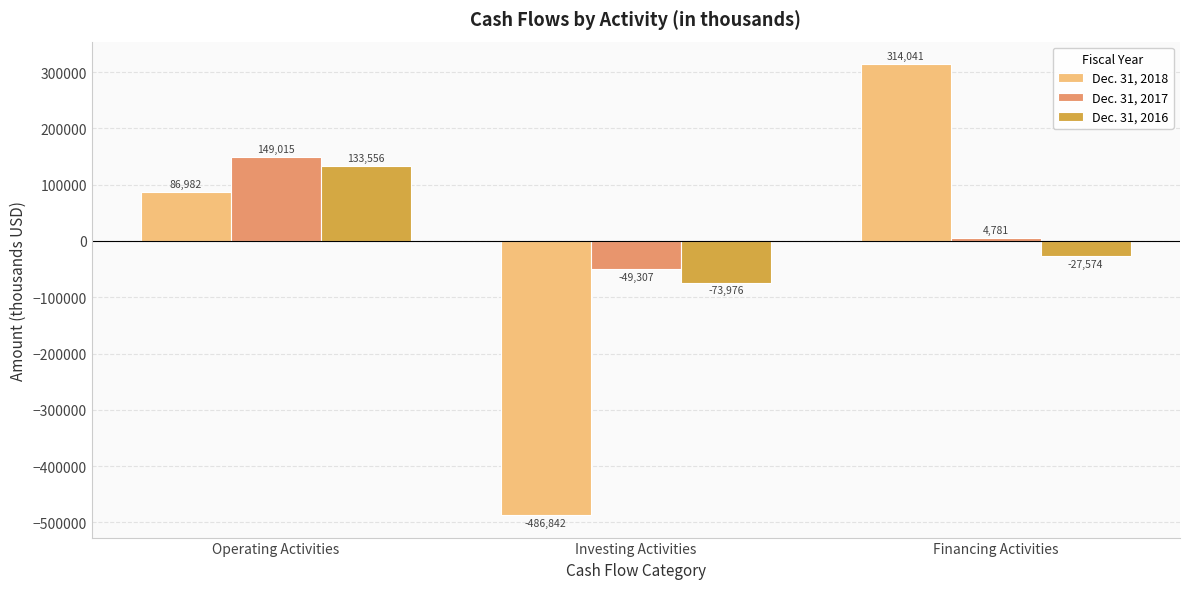

Rank the categories by Dec. 31, 2017 value from lowest to highest.

Investing Activities, Financing Activities, Operating Activities